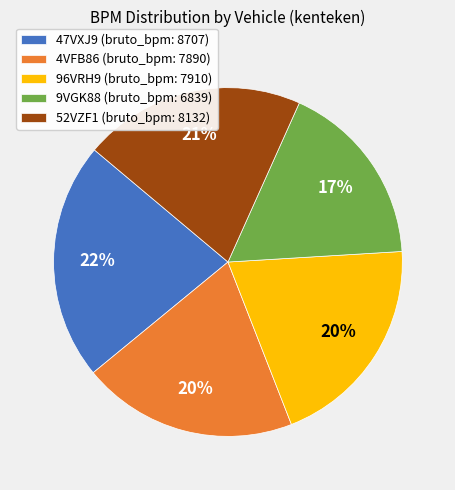

To the nearest percent, what is the combined percentage of 52VZF1 and 4VFB86?

41%